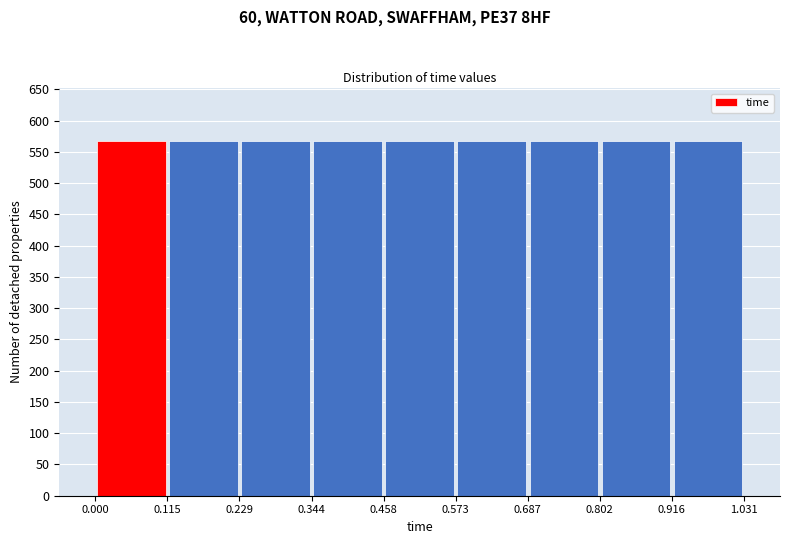

Reading left to right, list every bar in this chart as the range it spans on the x-axis followed by its height. The values are not printed on the chart, so give them approximately, as read against the axis.

0.000 to 0.115: 565
0.115 to 0.229: 565
0.229 to 0.344: 565
0.344 to 0.458: 565
0.458 to 0.573: 565
0.573 to 0.687: 565
0.687 to 0.802: 565
0.802 to 0.916: 565
0.916 to 1.031: 565